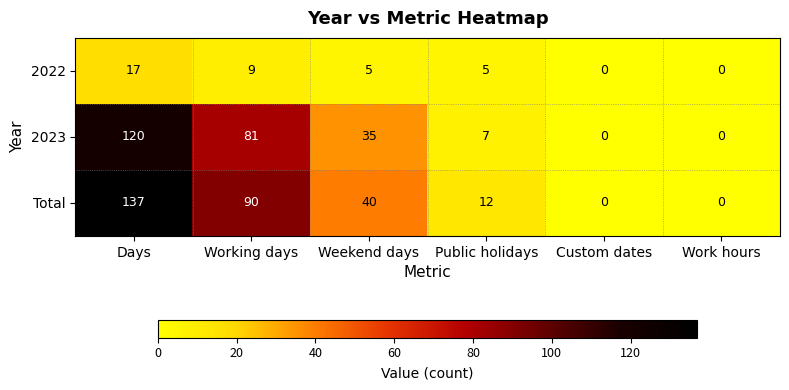

Reading left to right, what are all the values shown in this chart?

2022: Days=17	Working days=9	Weekend days=5	Public holidays=5	Custom dates=0	Work hours=0
2023: Days=120	Working days=81	Weekend days=35	Public holidays=7	Custom dates=0	Work hours=0
Total: Days=137	Working days=90	Weekend days=40	Public holidays=12	Custom dates=0	Work hours=0